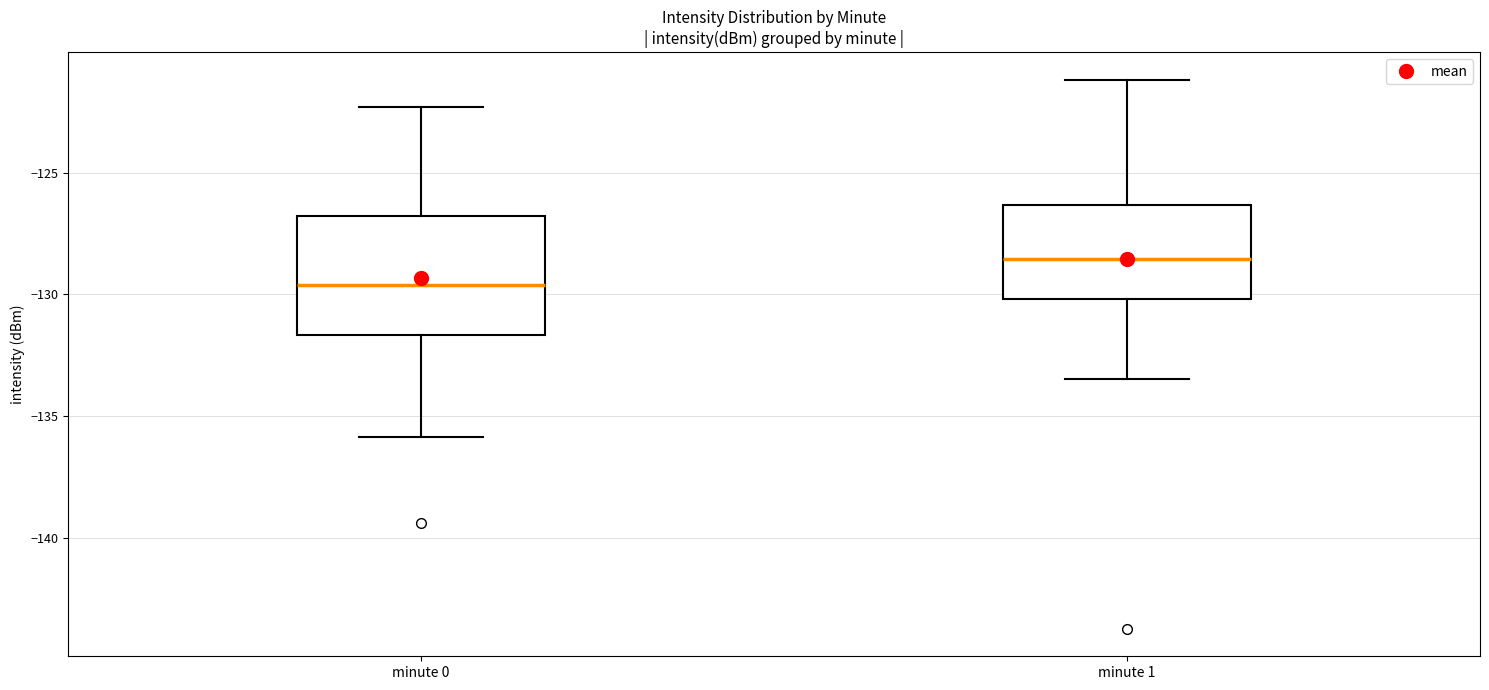

Reading left to right, read every box against the y-axis: the position of its median line, the range the box covers, and the ends of its whiskers. The values are not printed on the chart, so give them approximately, as read against the axis.

minute 0: median -129.5, box -131.5 to -127.0, whiskers -136.0 to -122.5
minute 1: median -128.5, box -130.0 to -126.5, whiskers -133.5 to -121.0